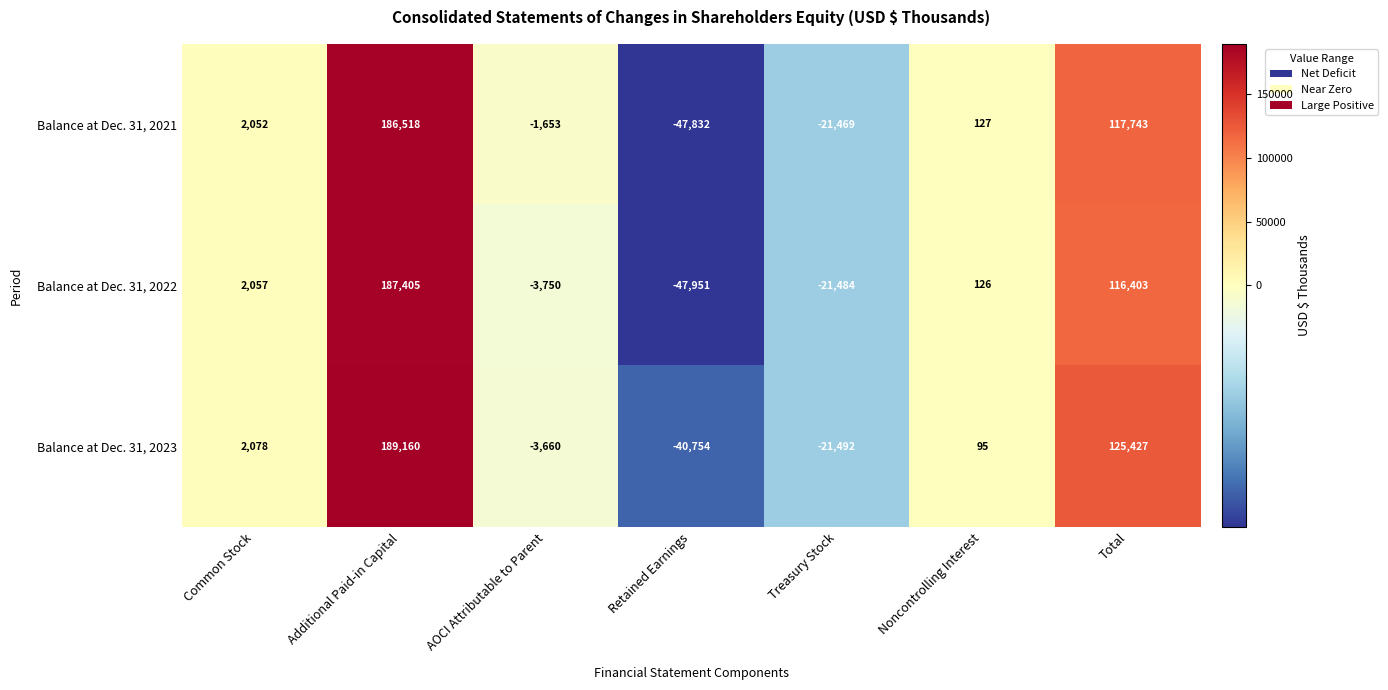

Reading left to right, what are all the values shown in this chart?

Balance at Dec. 31, 2021: 2052	186518	-1653	-47832	-21469	127	117743
Balance at Dec. 31, 2022: 2057	187405	-3750	-47951	-21484	126	116403
Balance at Dec. 31, 2023: 2078	189160	-3660	-40754	-21492	95	125427